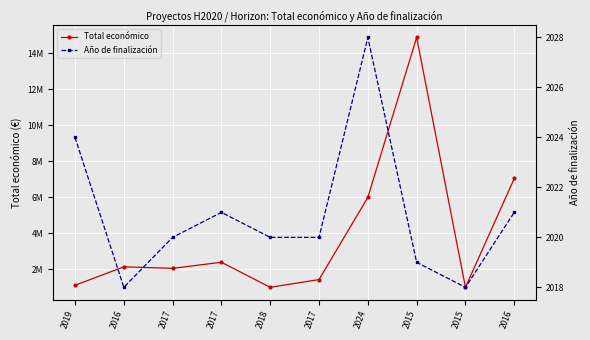

What is the greatest value displayed?

14874340